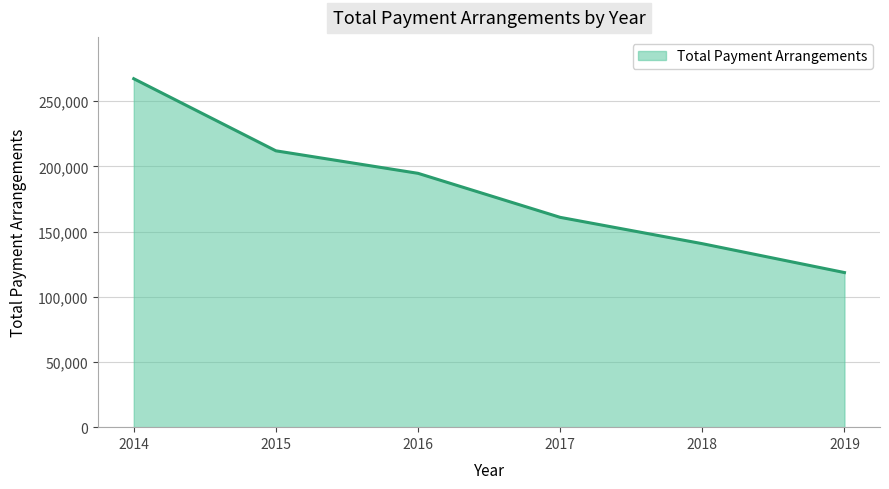

True or false: there are more than 2 points higher than both neighbors.

False